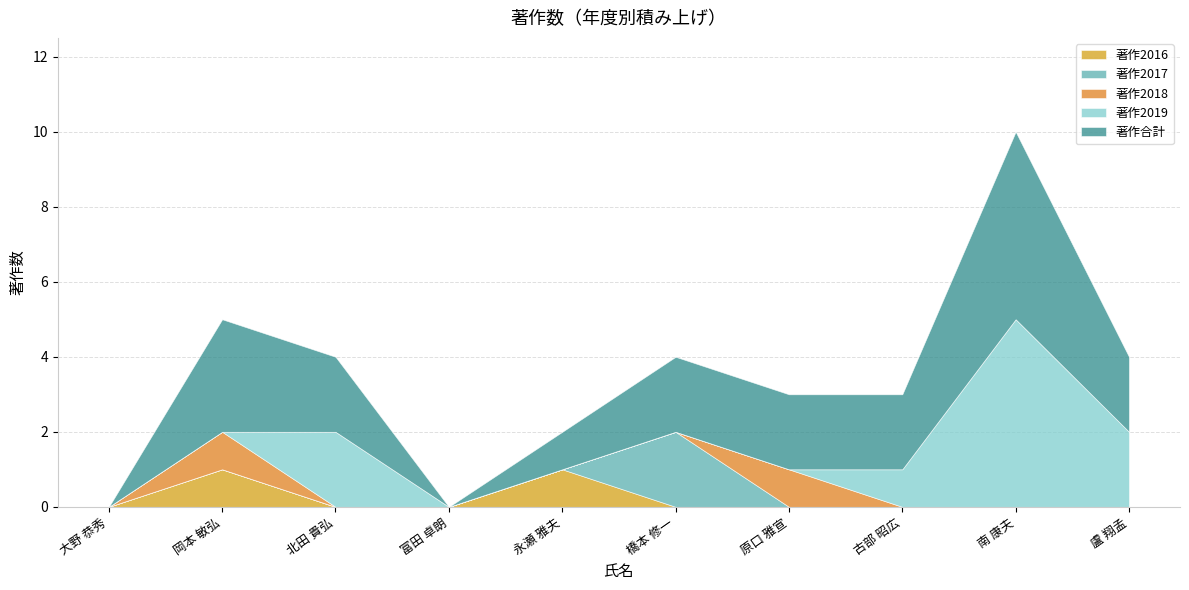

Does the chart have visible grid lines?

Yes